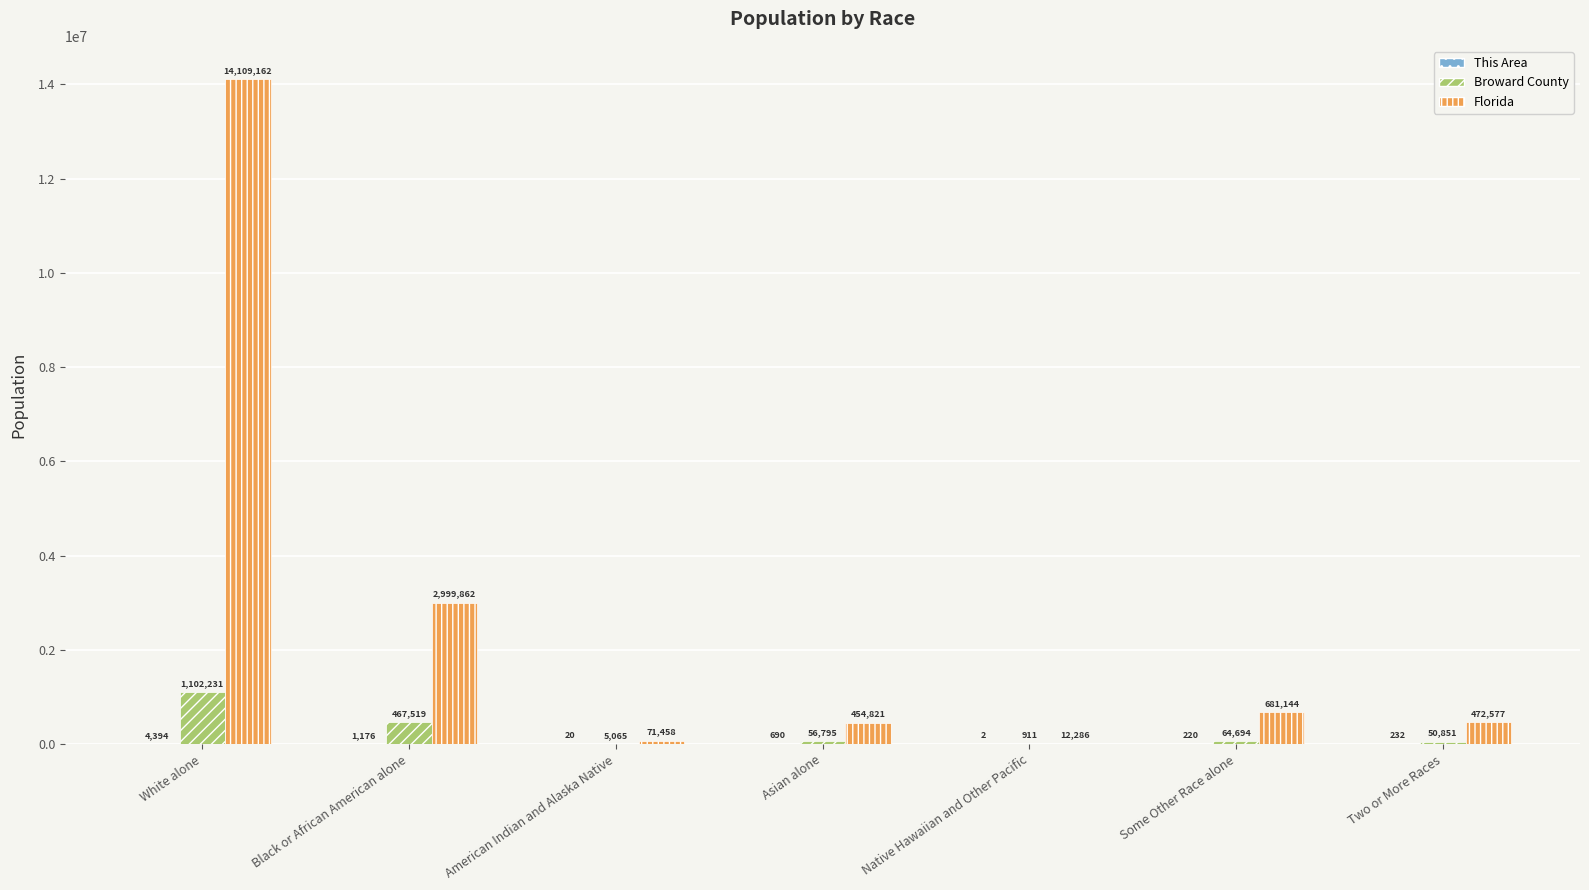

What is the total value across all series at American Indian and Alaska Native?

76543